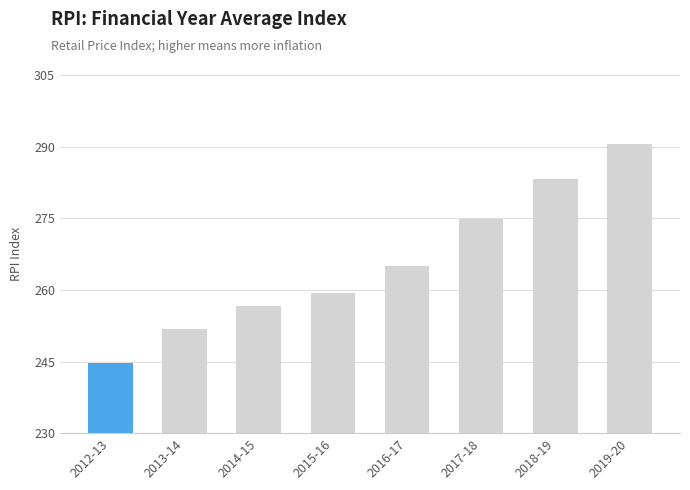

What is the value of the 2nd bar from the left?

251.7